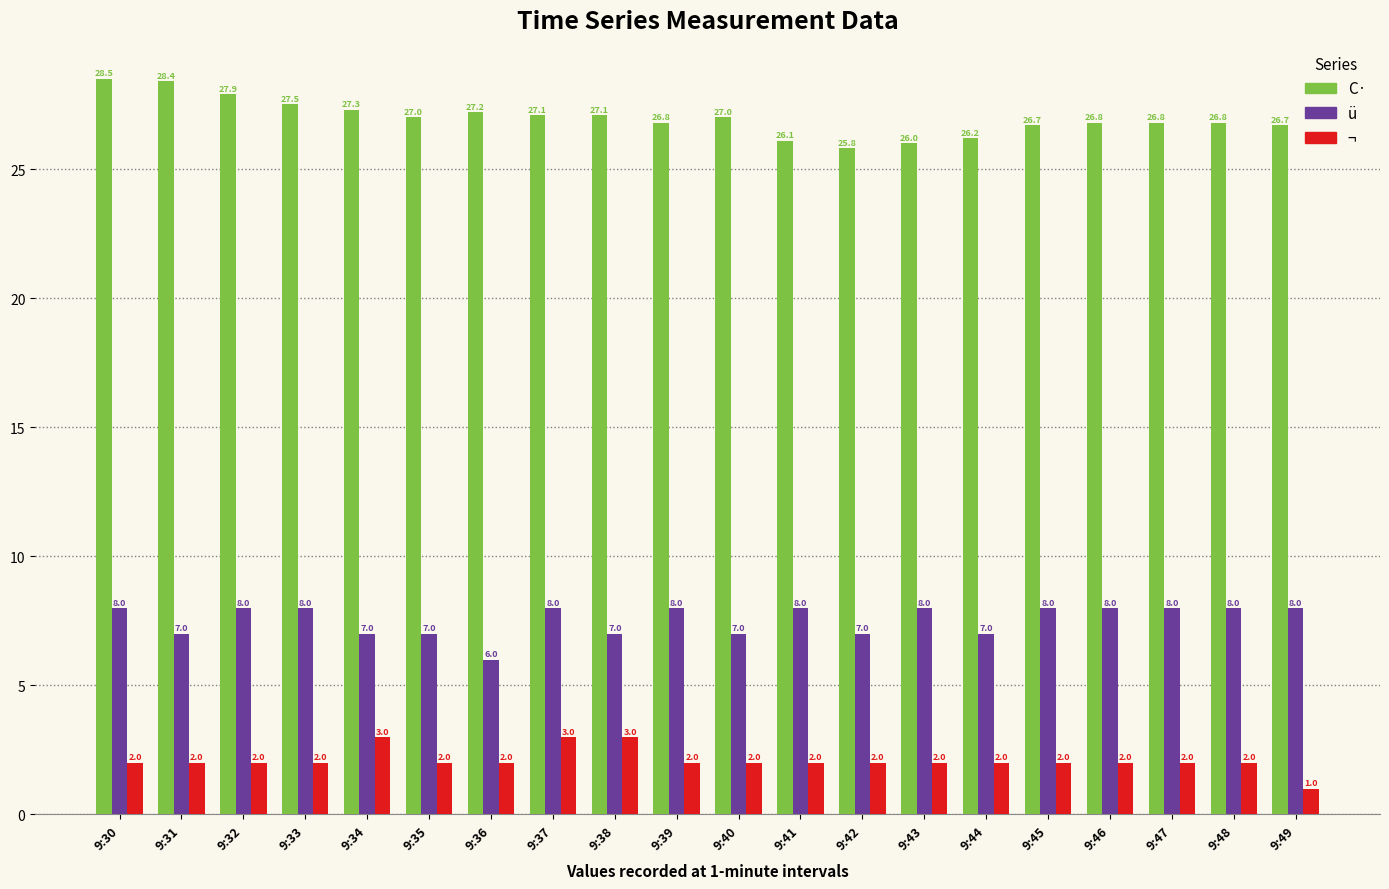

What is the sum of the ¬ values at 9:40 and 9:31?

4.0